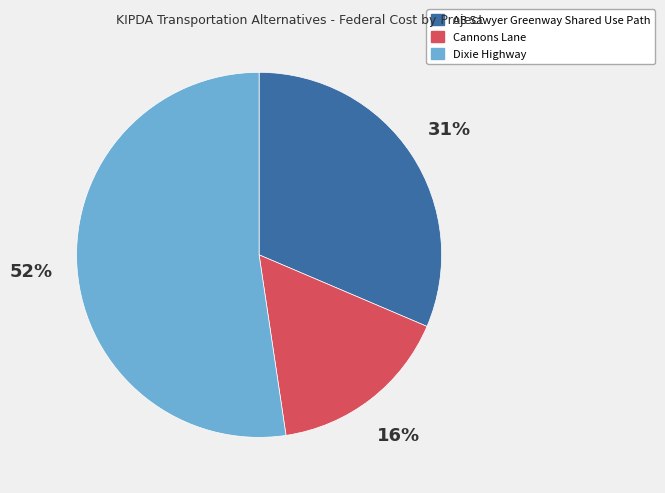

How many slices are in this pie chart?

3